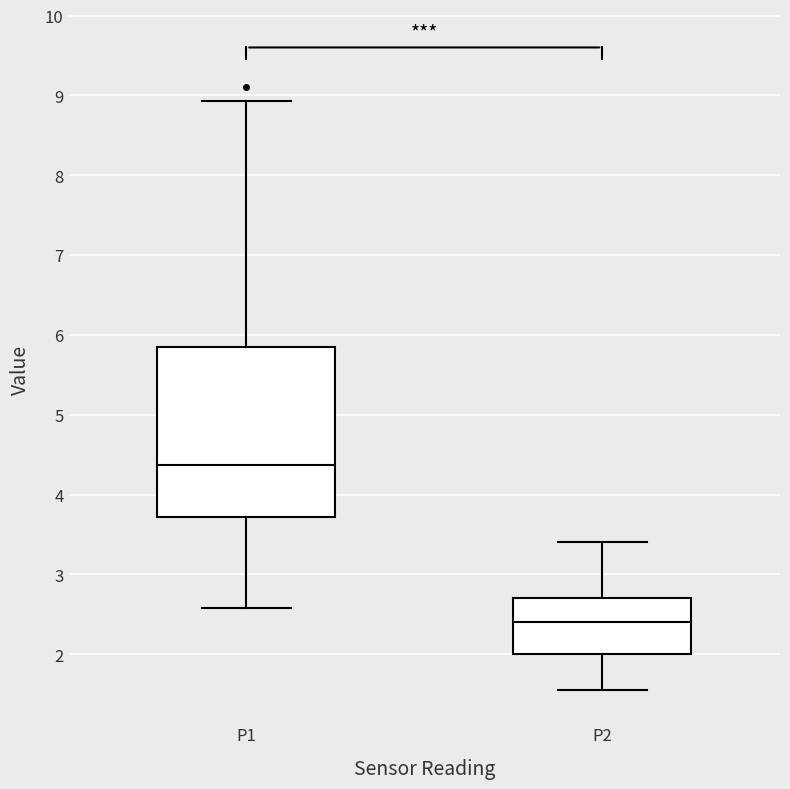

Reading left to right, read every box against the y-axis: the position of its median line, the range the box covers, and the ends of its whiskers. The values are not printed on the chart, so give them approximately, as read against the axis.

P1: median 4.4, box 3.7 to 5.8, whiskers 2.6 to 8.9
P2: median 2.4, box 2.0 to 2.7, whiskers 1.6 to 3.4